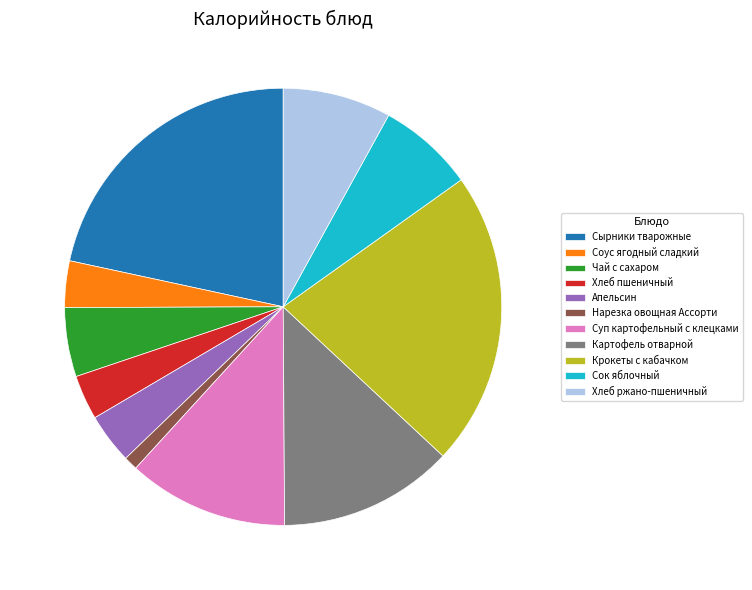

Do Суп картофельный с клецками and Соус ягодный сладкий together represent more than half of the pie?

No